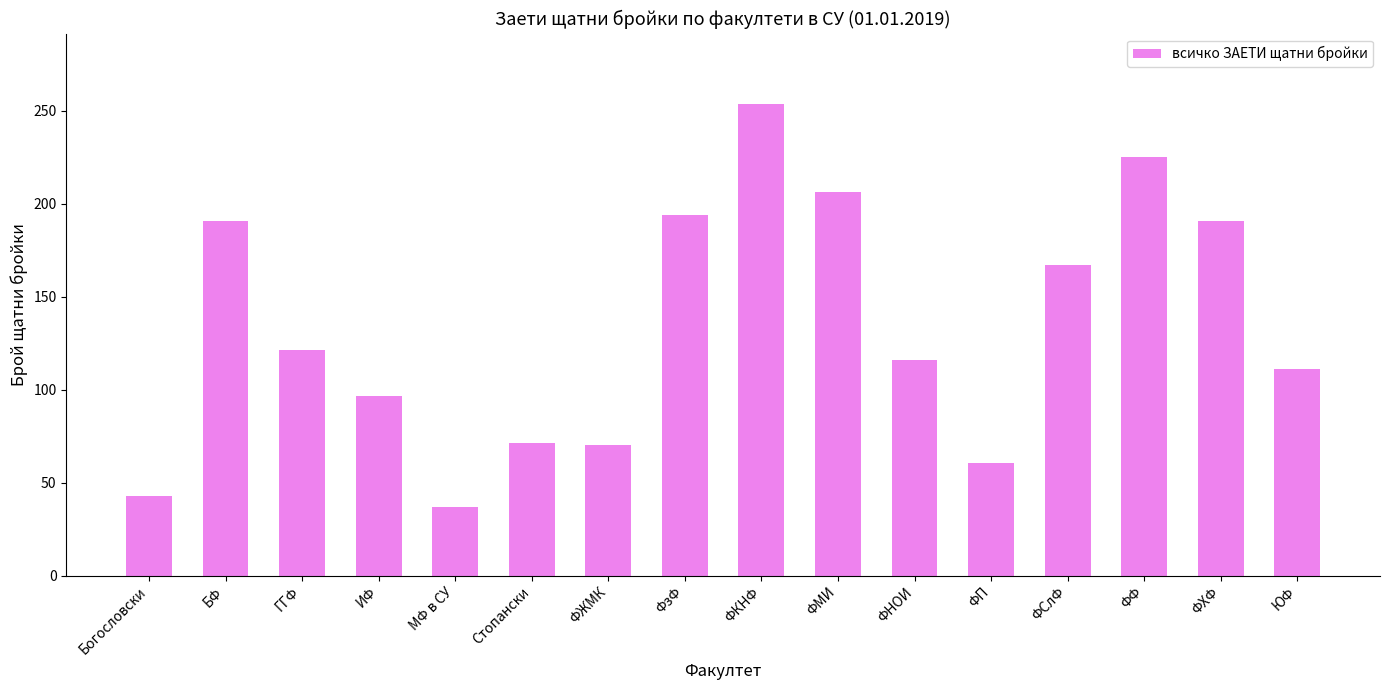

What is the sum of the values at ФСлФ and ФФ?

392.0